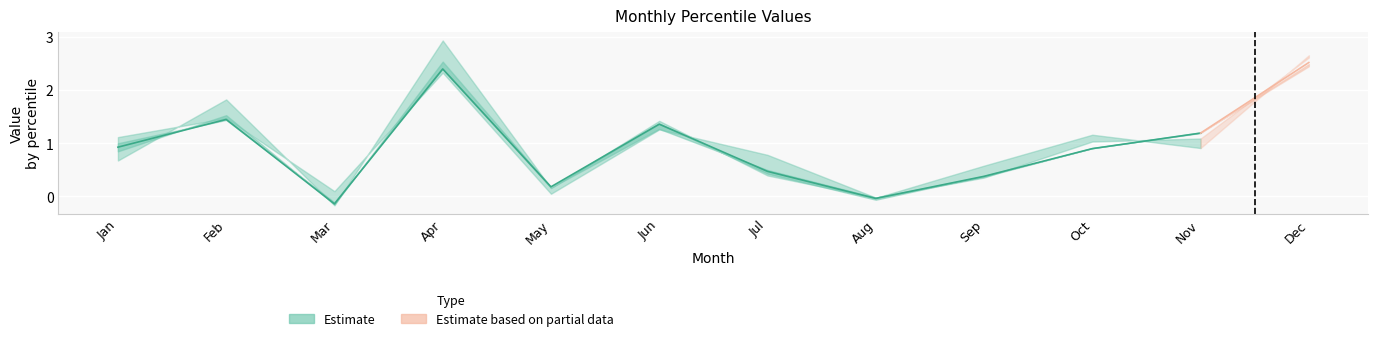

True or false: pct95 has more than 1 points higher than both neighbors.

True